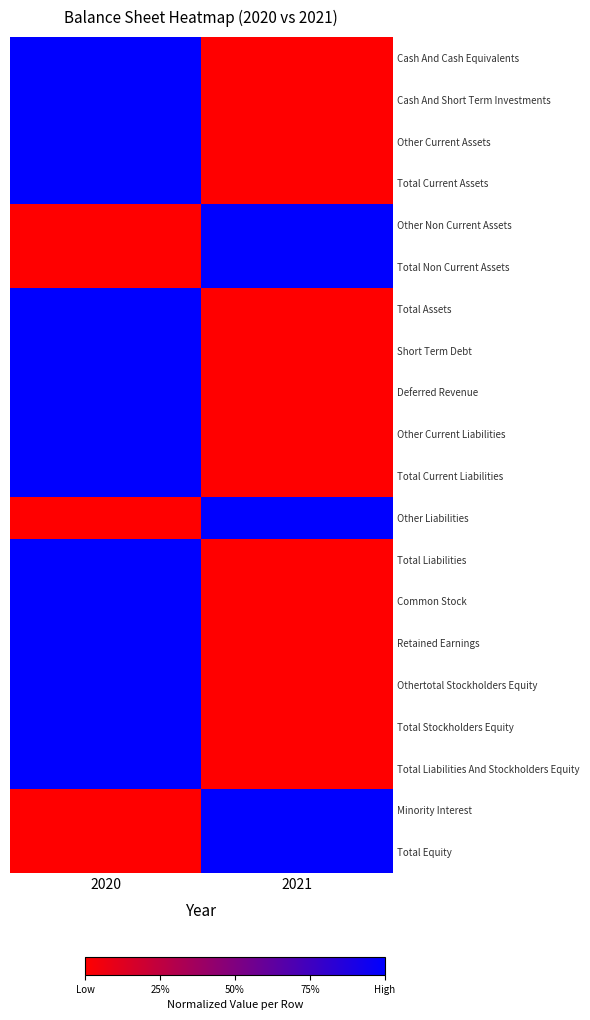

At which category is the sum across all series the highest?

2020